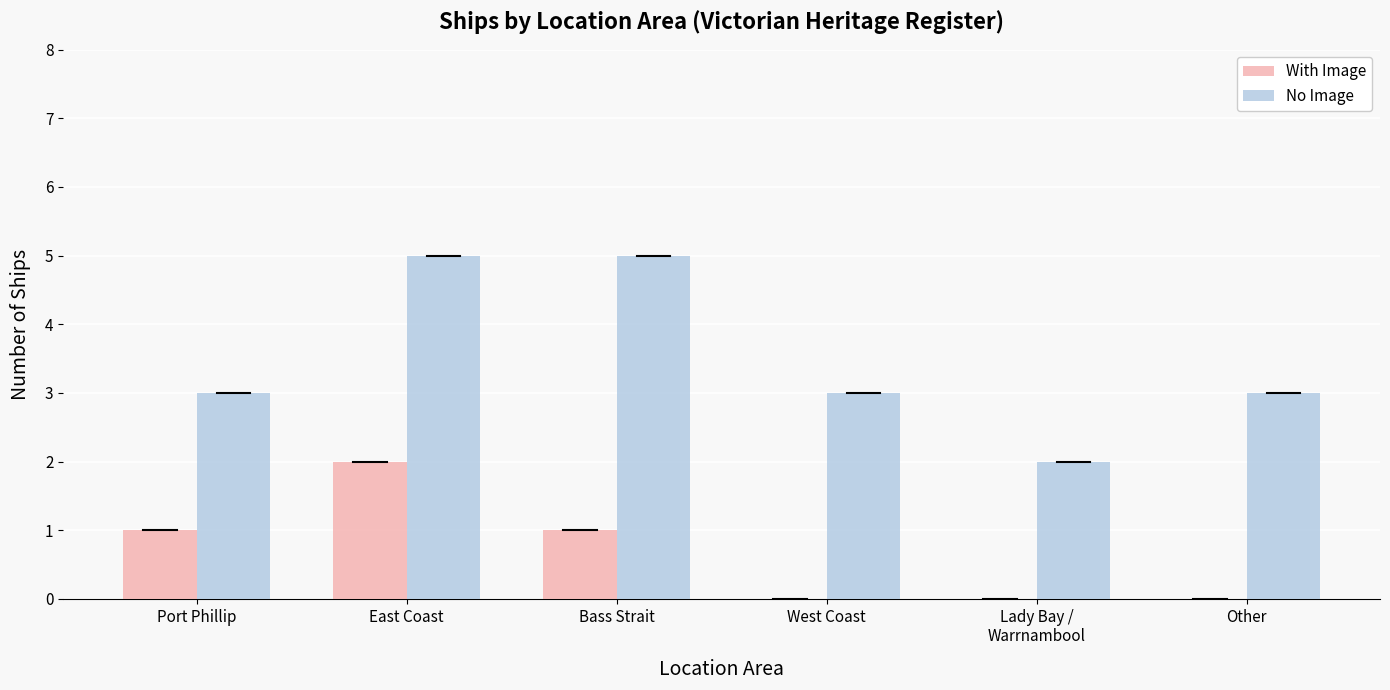

What is the sum of all No Image values?

21